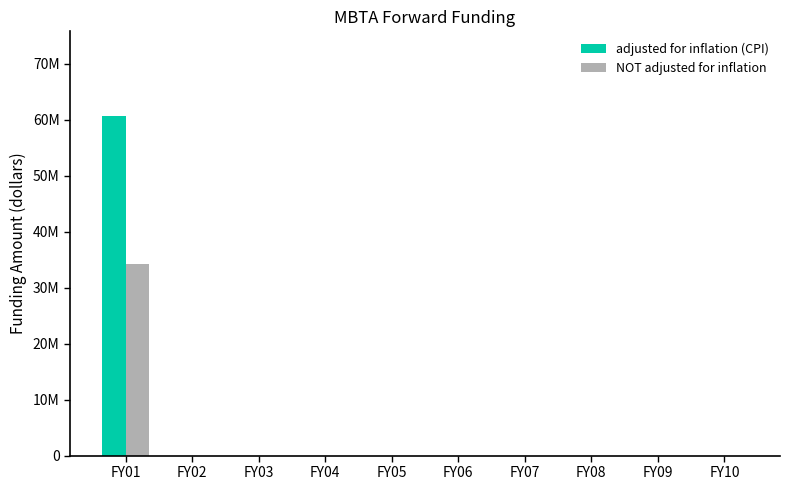

Reading left to right, transcribe all the data shown in this chart.

adjusted for inflation (CPI): 60619413	0	0	0	0	0	0	0	0	0
NOT adjusted for inflation: 34300000	0	0	0	0	0	0	0	0	0